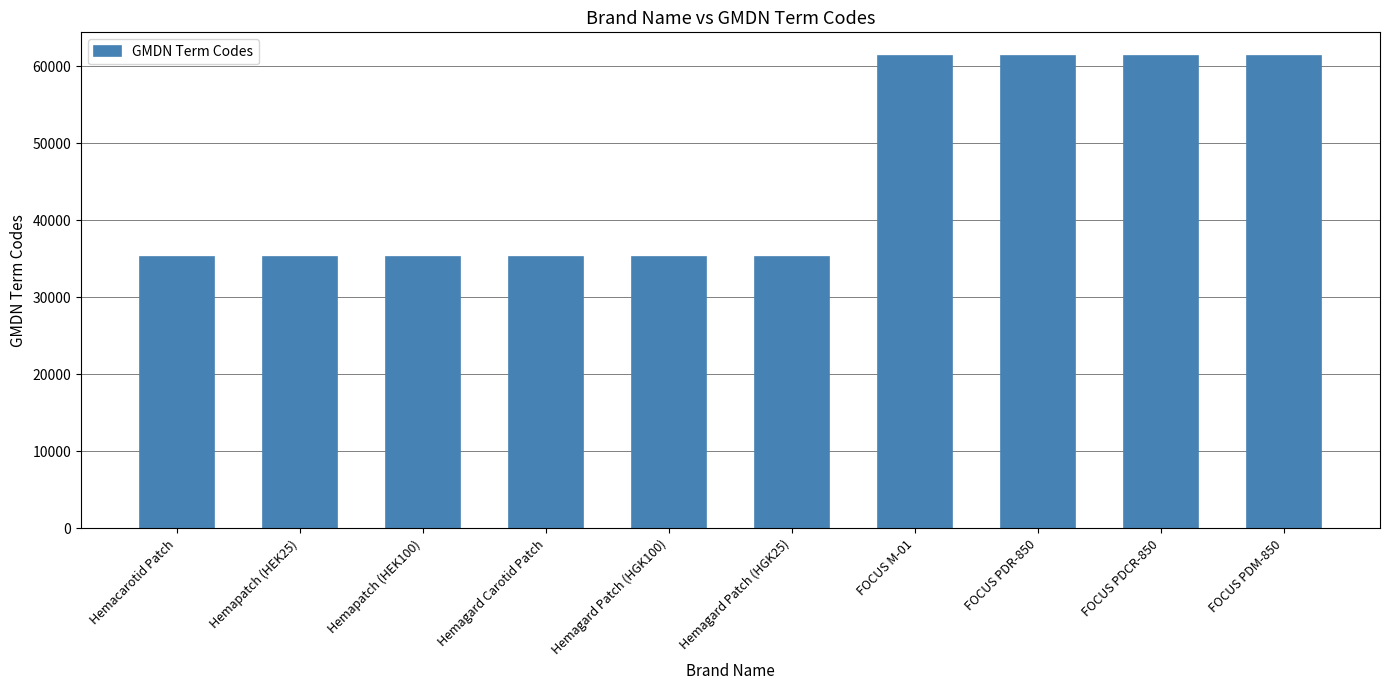

What is the maximum value shown in the chart?

61325